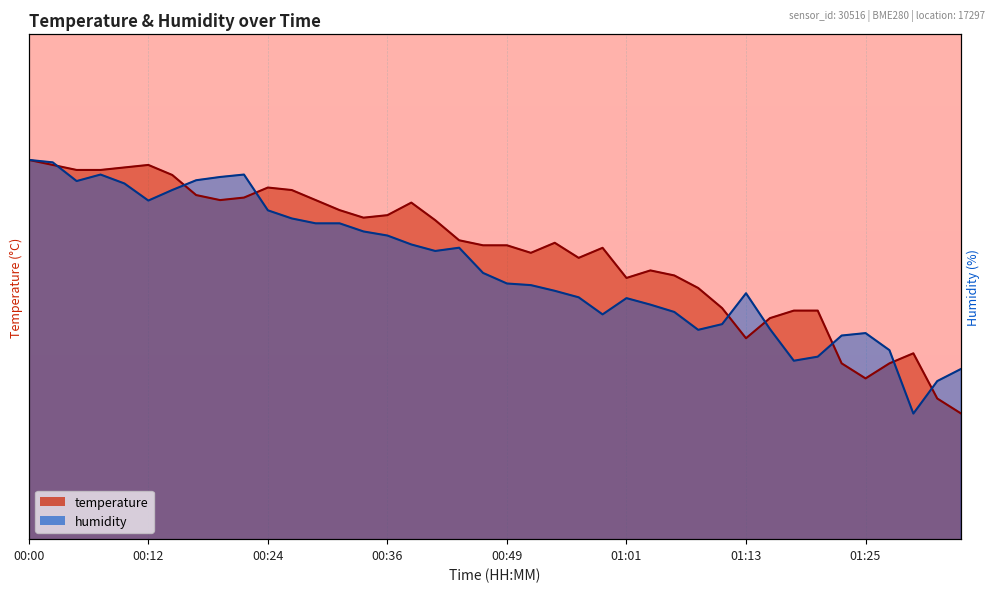

What value does the temperature series have at 00:34?

6.2